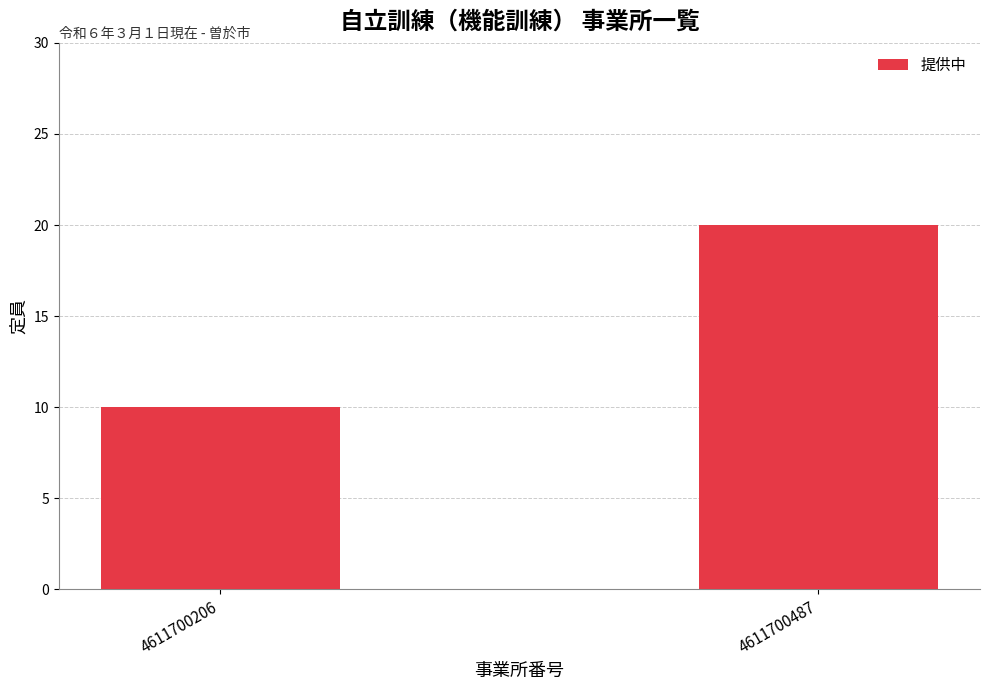

What is the change in value from 4611700206 to 4611700487?

+10